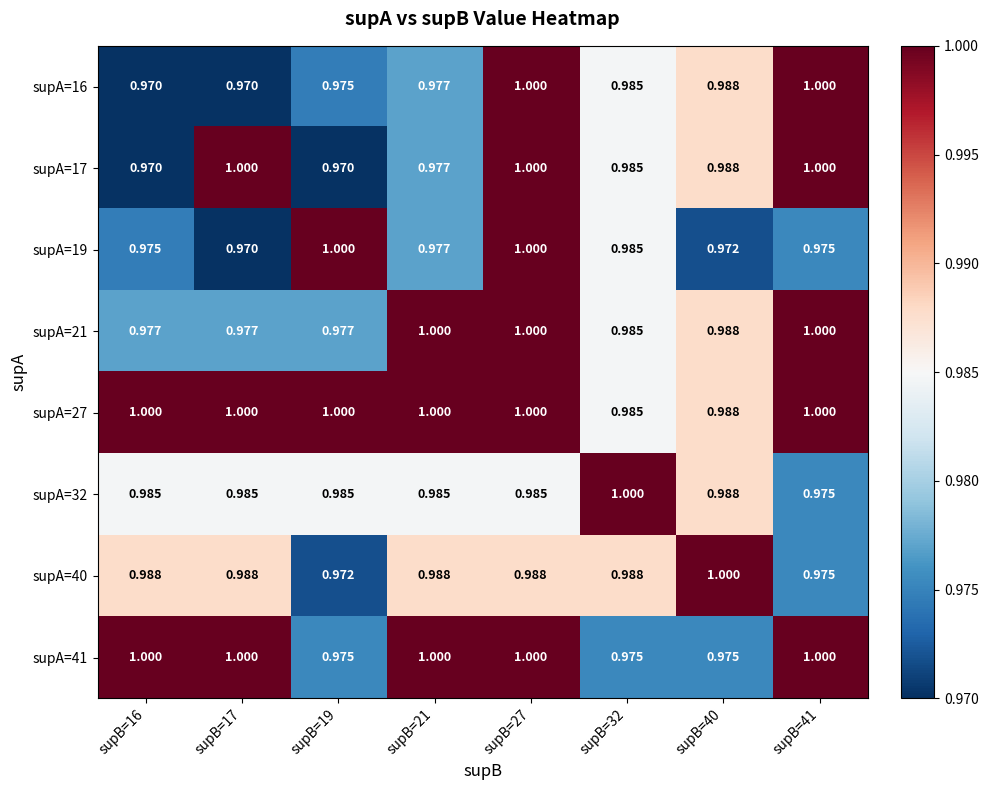

Is the value of supA=41 at supB=19 greater than the value of supA=21 at supB=21?

No